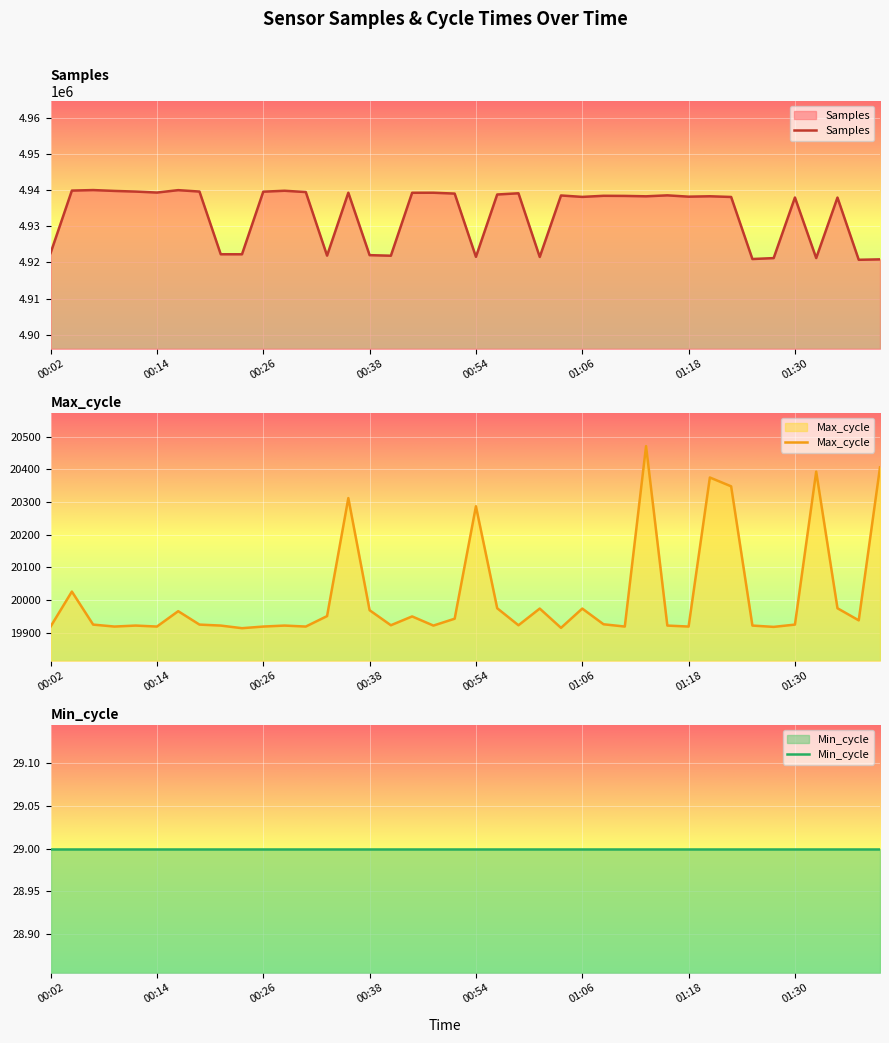

How many interior local peaks does the Samples series have?

12